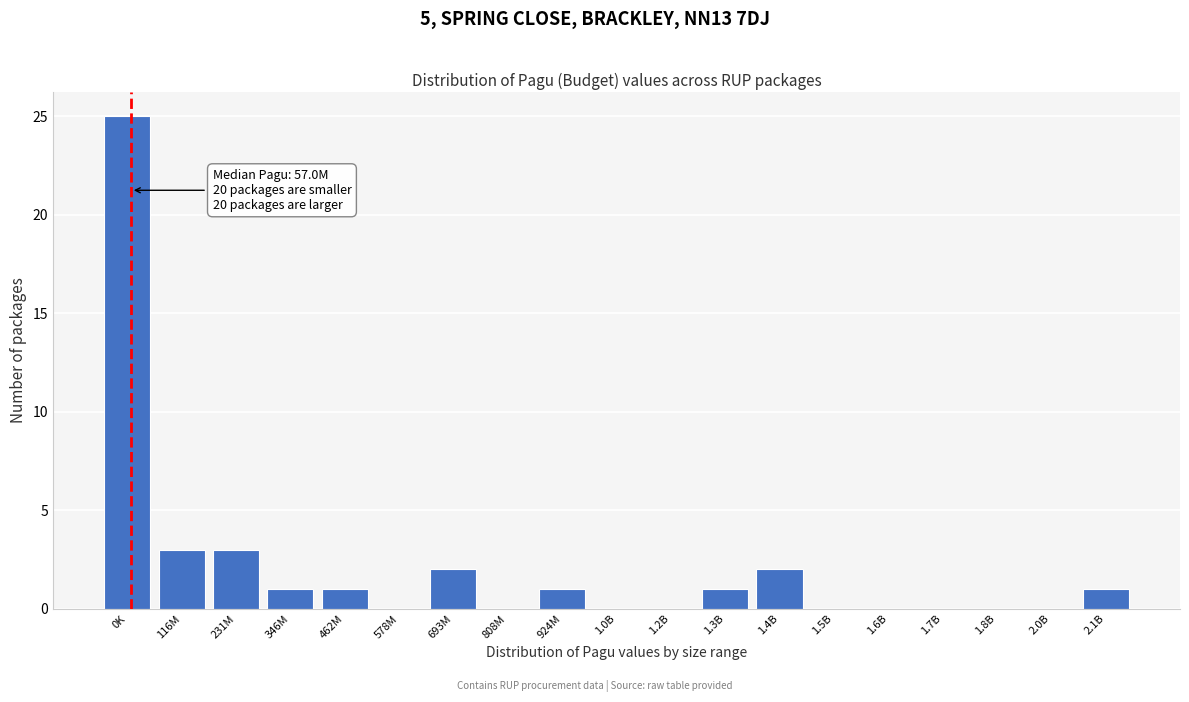

Reading left to right, list all the values displayed in this chart.

0K=25	116M=3	231M=3	346M=1	462M=1	578M=0	693M=2	808M=0	924M=1	1.0B=0	1.2B=0	1.3B=1	1.4B=2	1.5B=0	1.6B=0	1.7B=0	1.8B=0	2.0B=0	2.1B=1